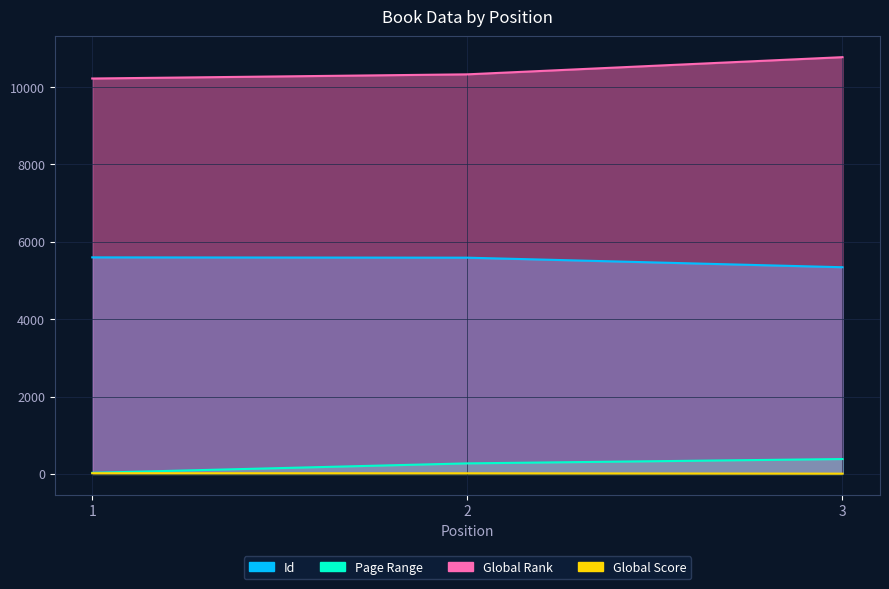

What is the minimum value shown in the chart?

6